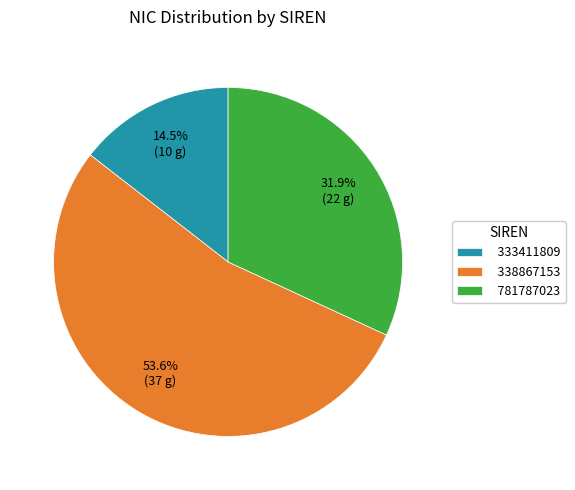

True or false: 338867153 accounts for 54% of the total.

True